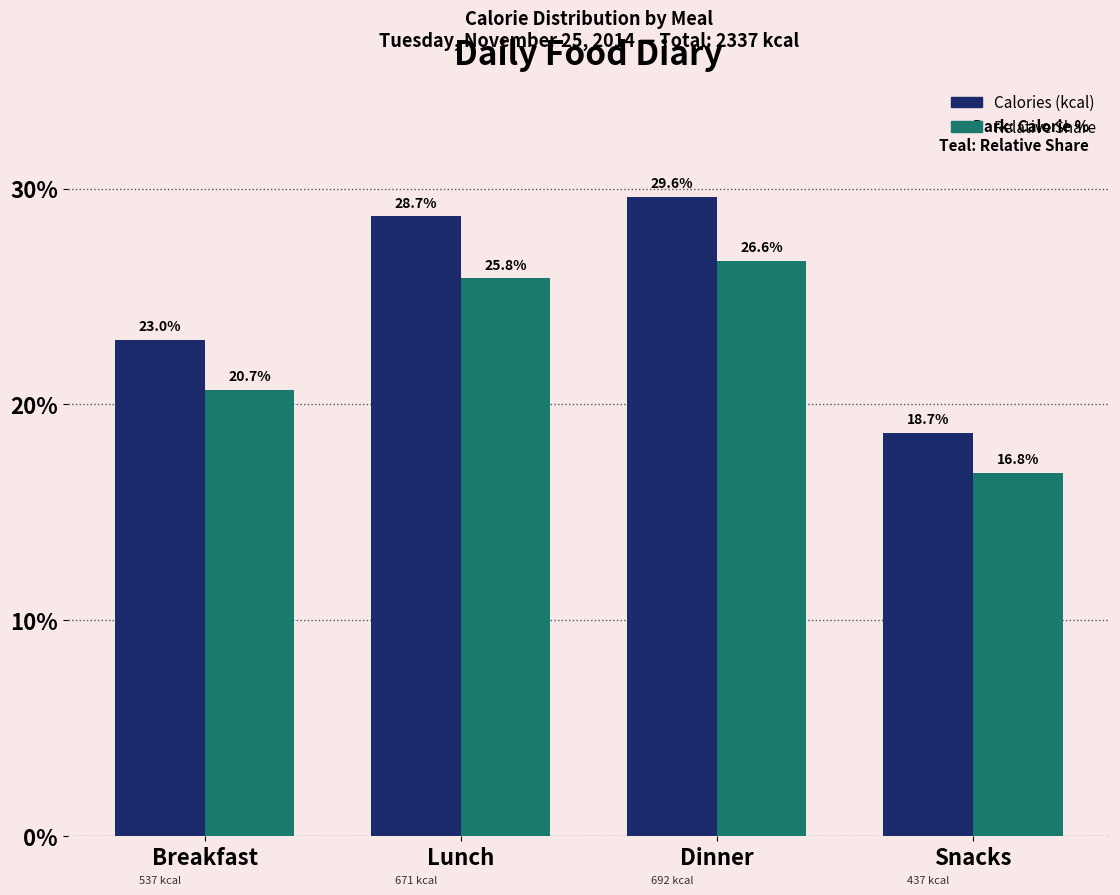

Reading left to right, extract all data points from this chart.

Calories (kcal): 23.0	28.7	29.6	18.7
Relative Share: 20.7	25.8	26.6	16.8